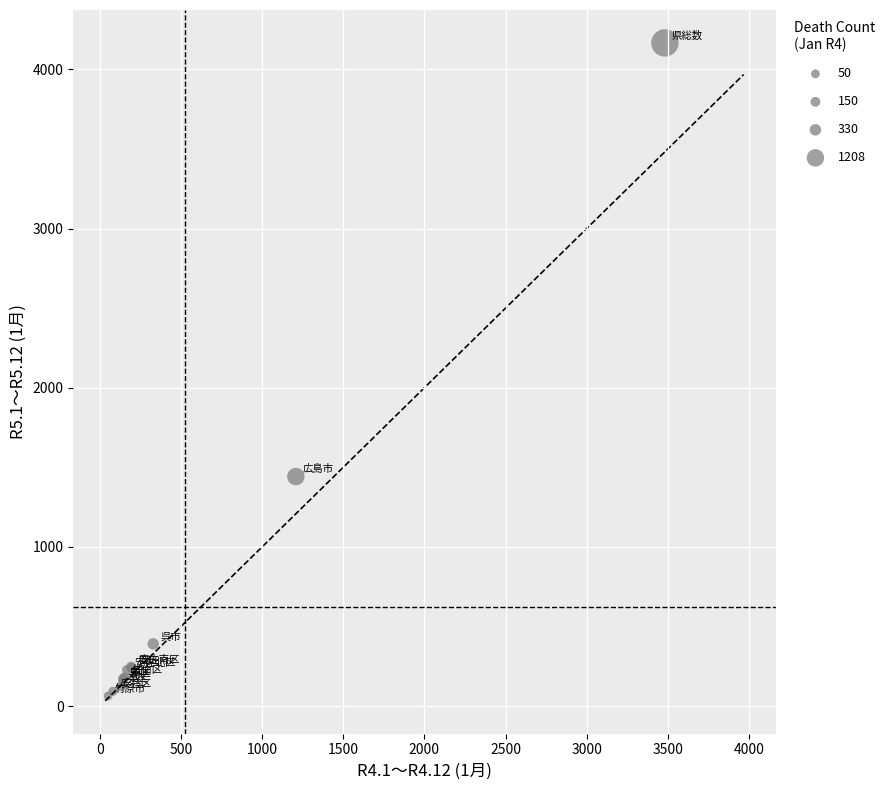

What Y value in the scatter plot is closest to 2115?

1442